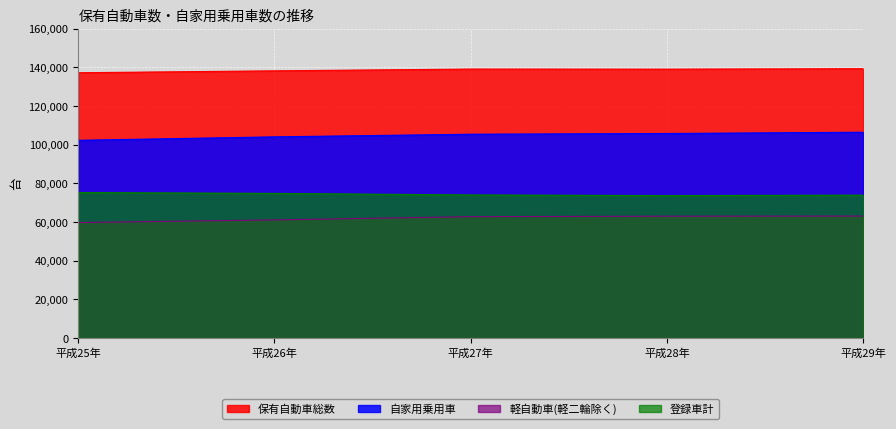

What is the value of the 登録車計 point at the 3rd from the left?

74010